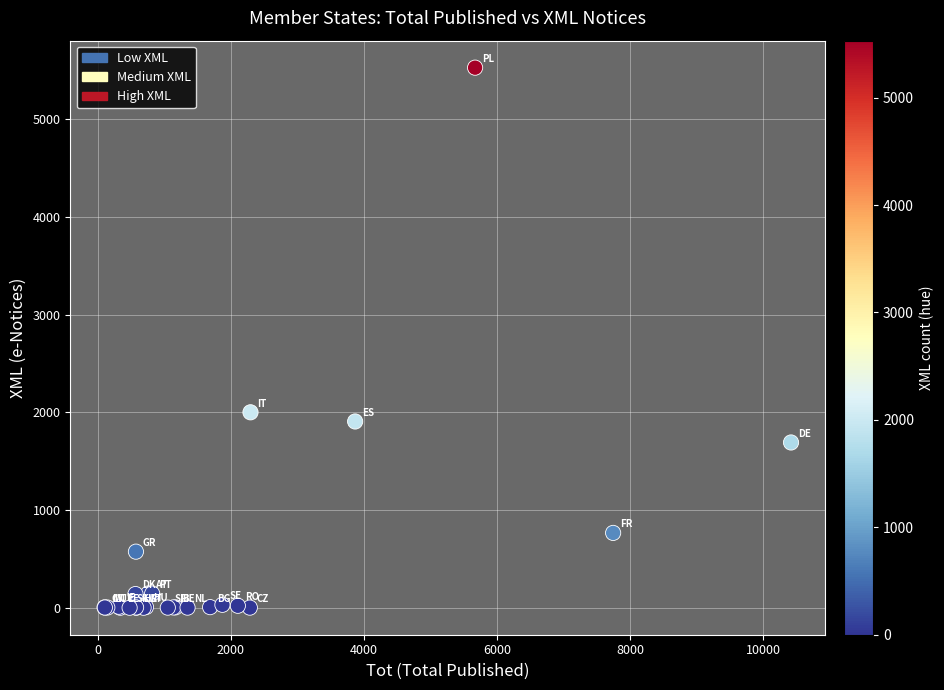

What Y value in the scatter plot is closest to 2765?

2001